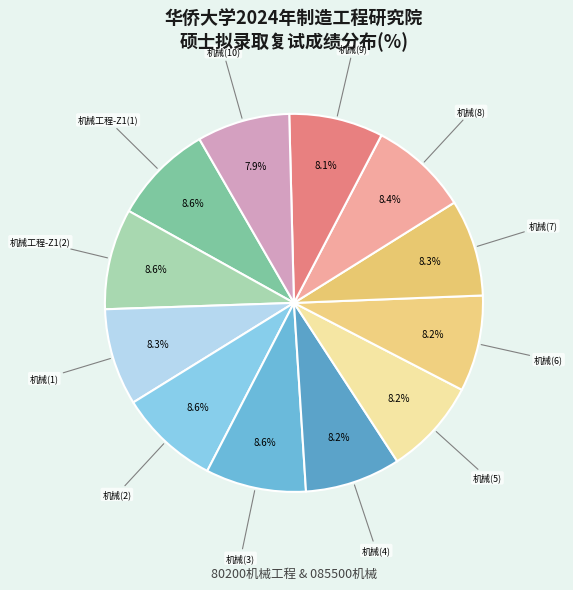

Is there a majority slice in this chart?

No